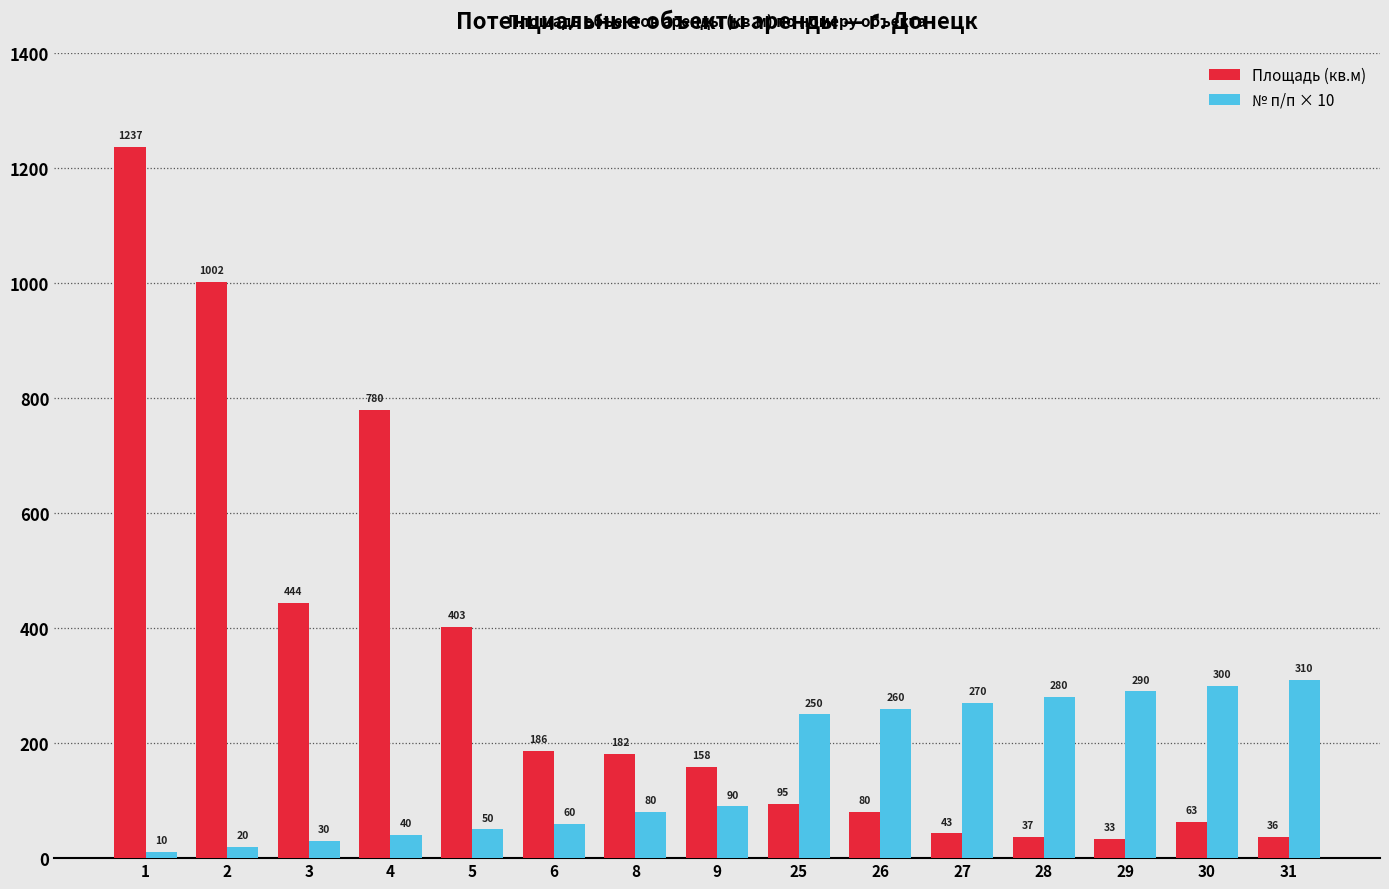

How many data points in № п/п × 10 are less than 90?

7